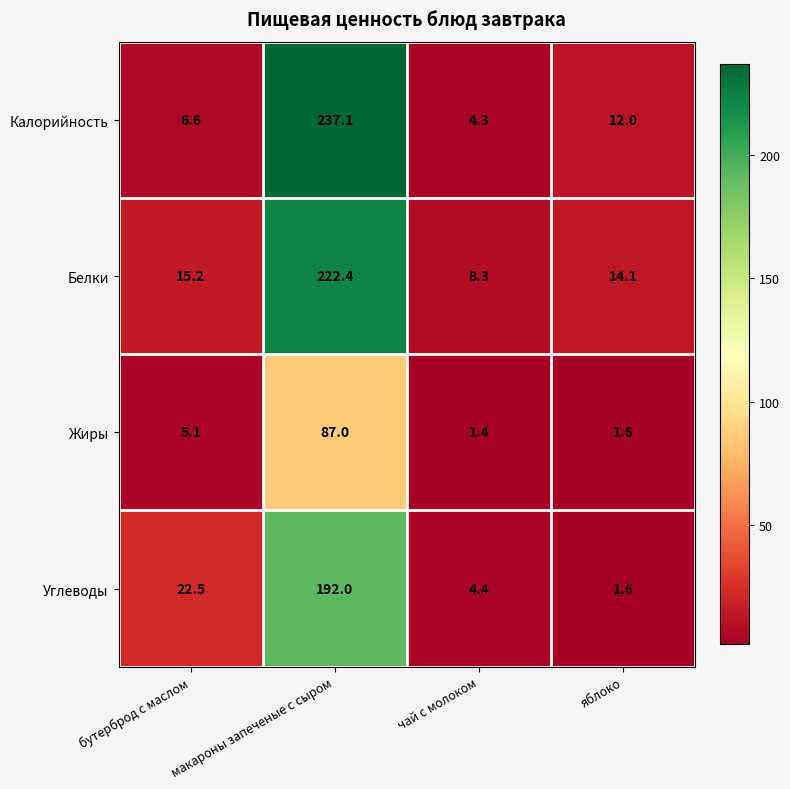

What is the difference between the maximum and second lowest values in the Углеводы series?

187.6